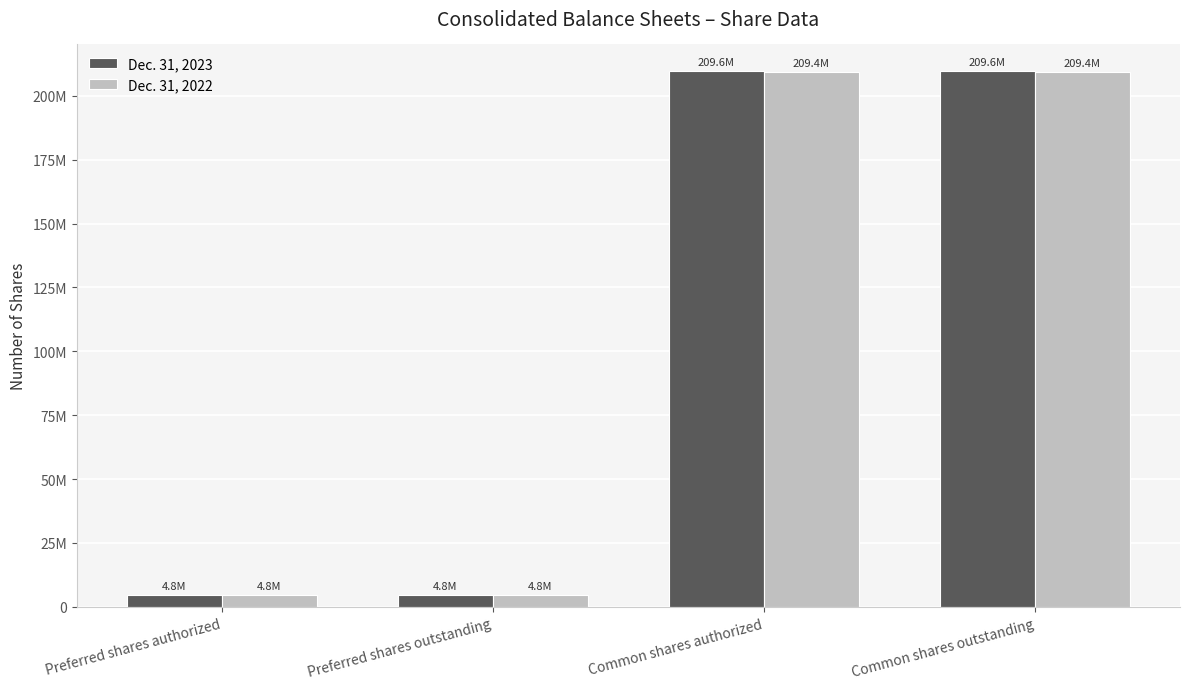

Does the chart contain any negative values?

No